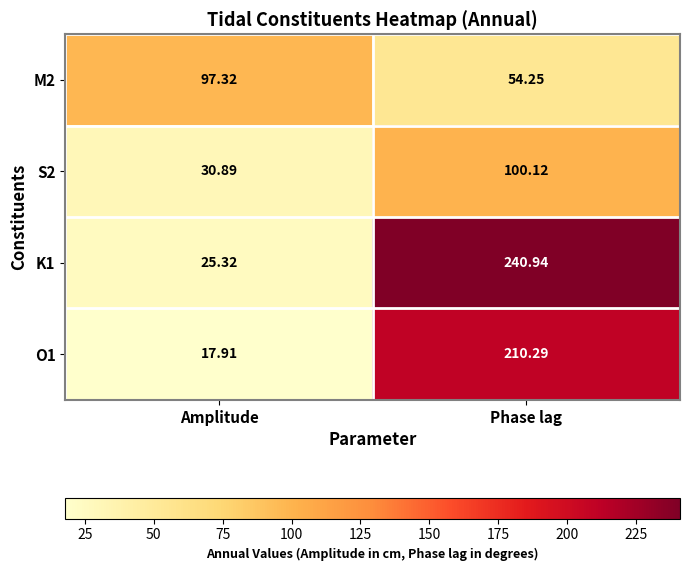

Where does the O1 series first go above 210?

Phase lag